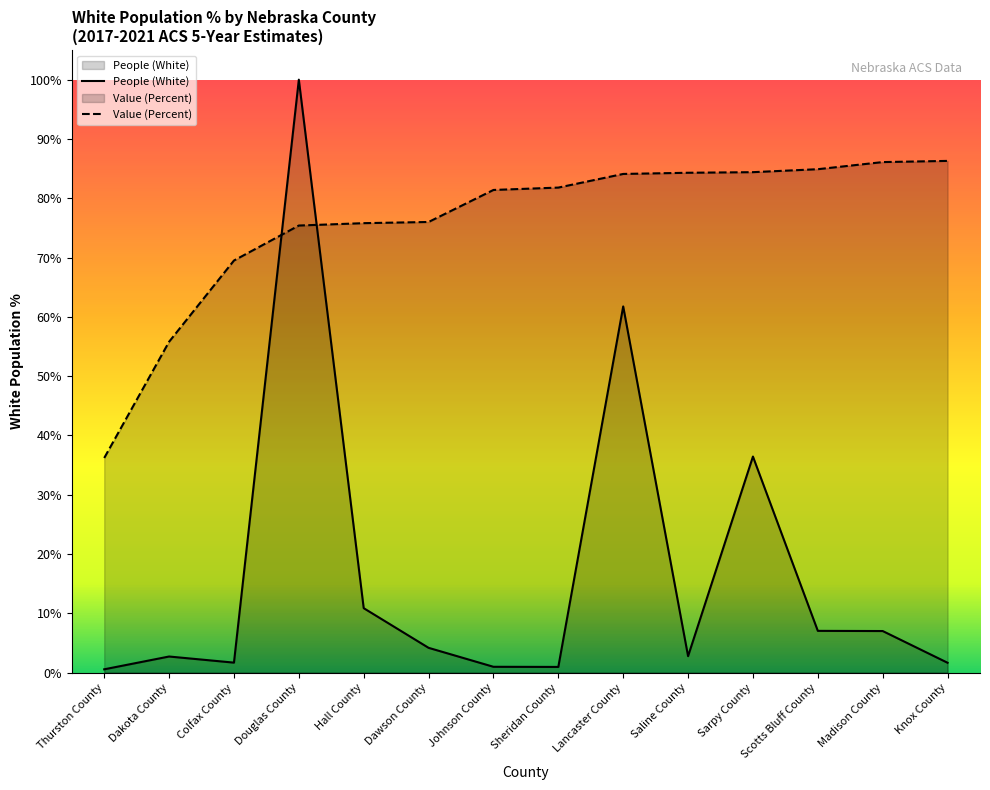

What position from the right is Madison County?

2